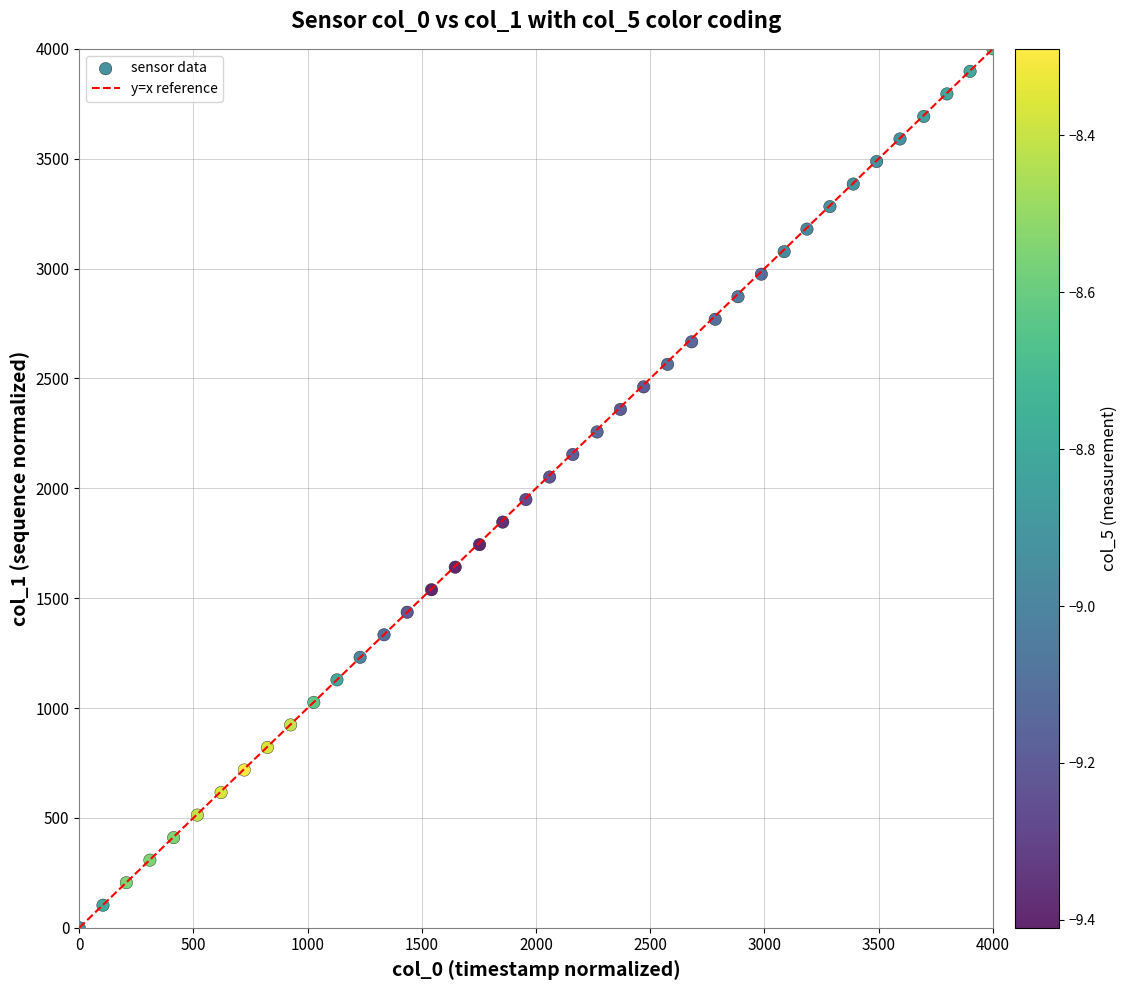

What is the range of X values (max minus min)?

4000.0